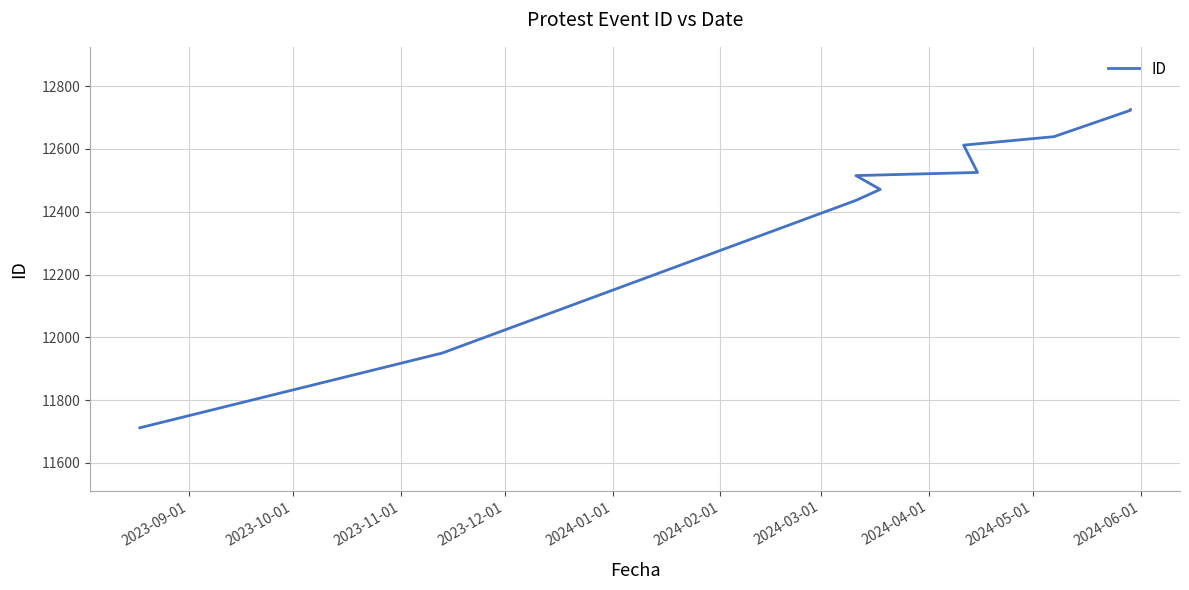

The value at 2024-01-01 is 7045. True or false?

False